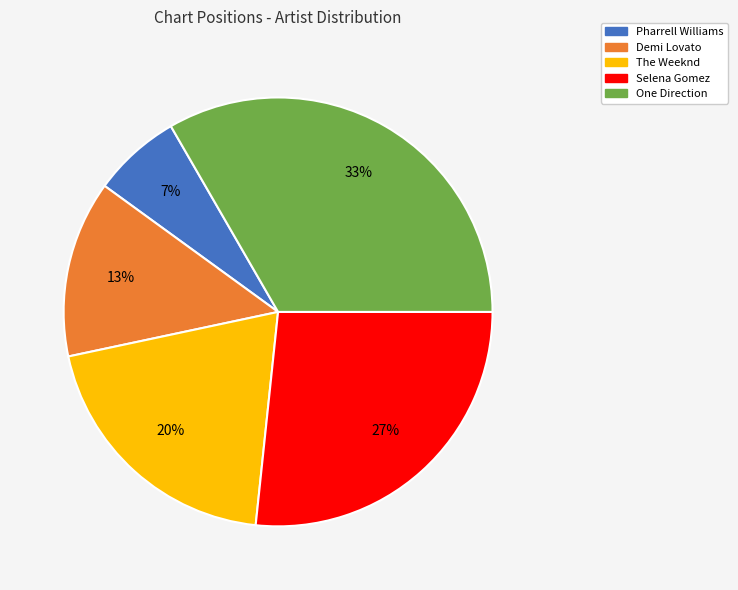

Is the sum of Pharrell Williams and Selena Gomez greater than half?

No